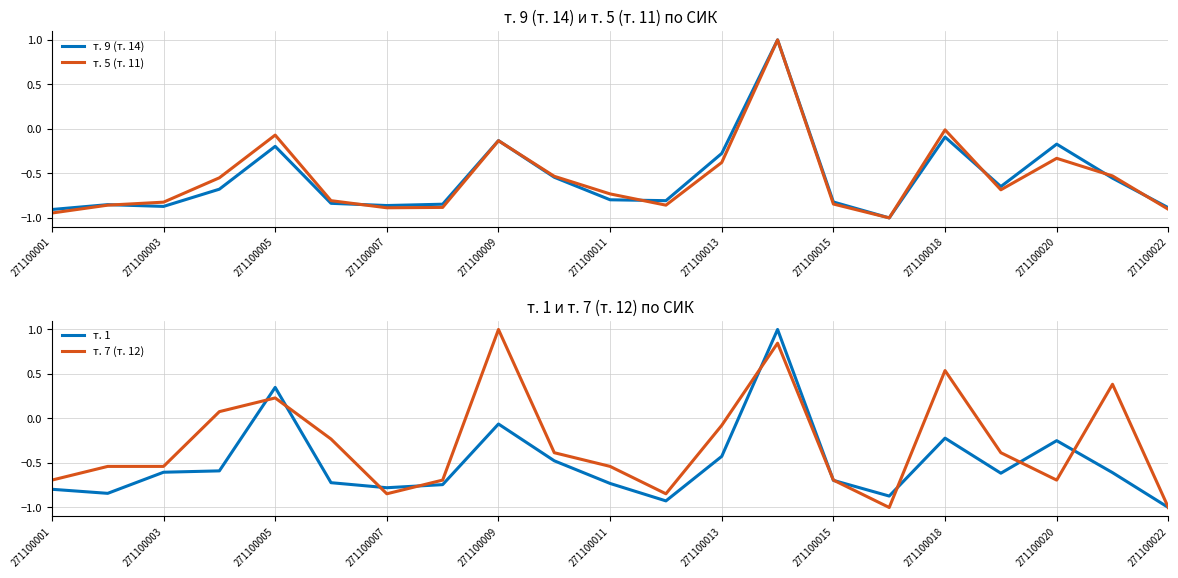

What is the total value across all series at 271100001?

-3.3